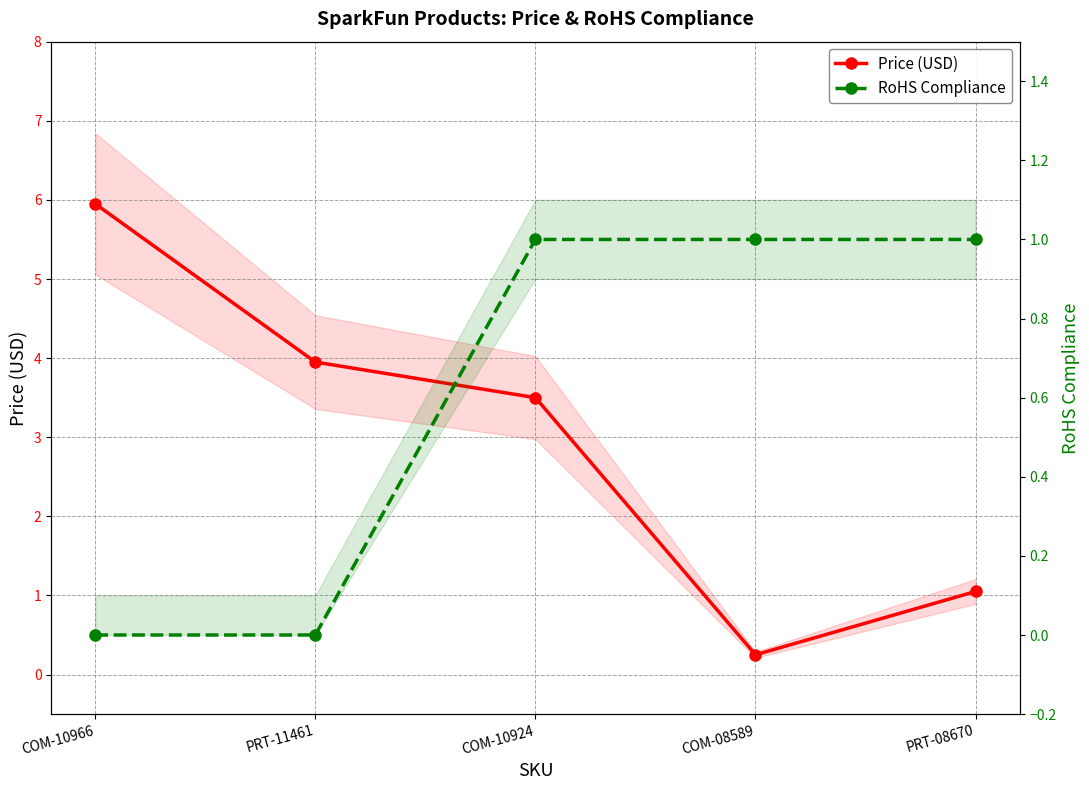

How many lines are shown in the chart?

2